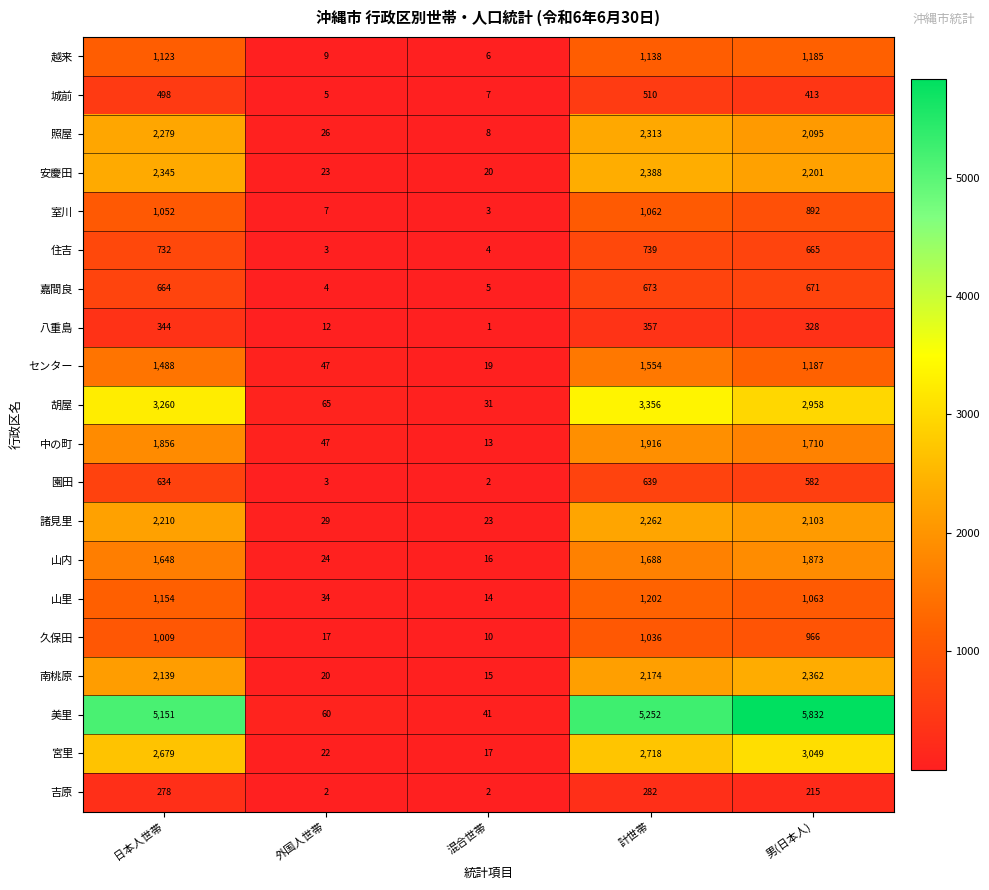

Is it true that 越来 equals 6 at 混合世帯?

True